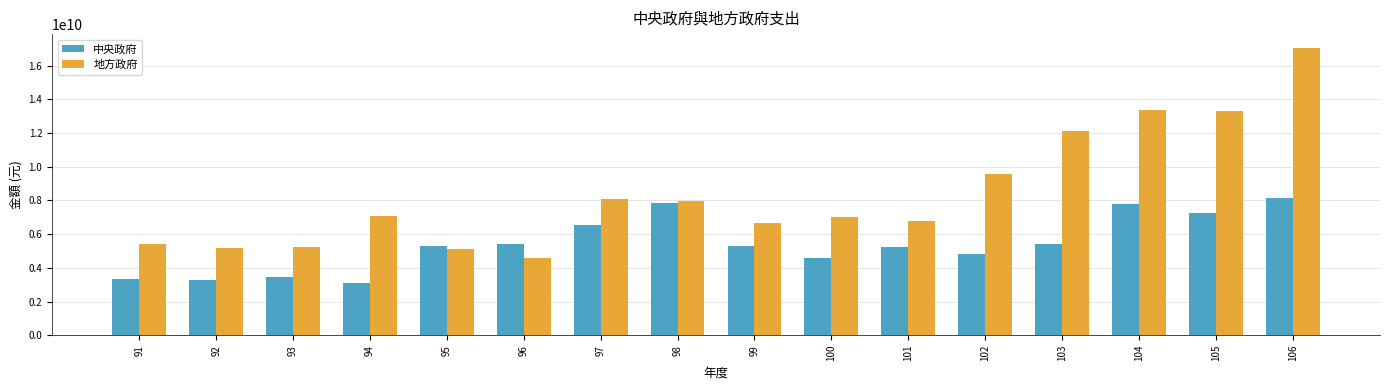

How many bars are there in each group?

2